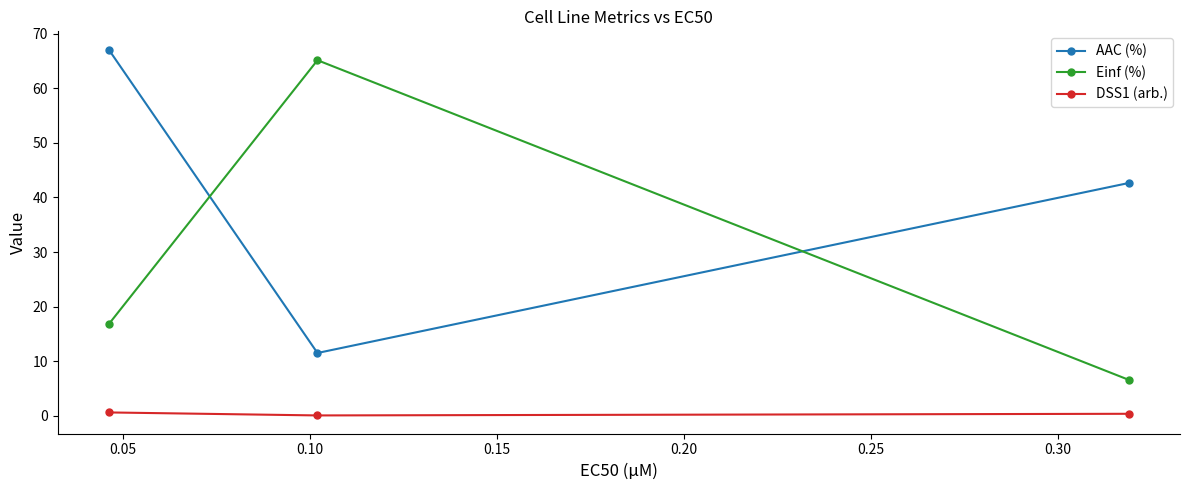

How many data points in Einf (%) are less than 16?

1